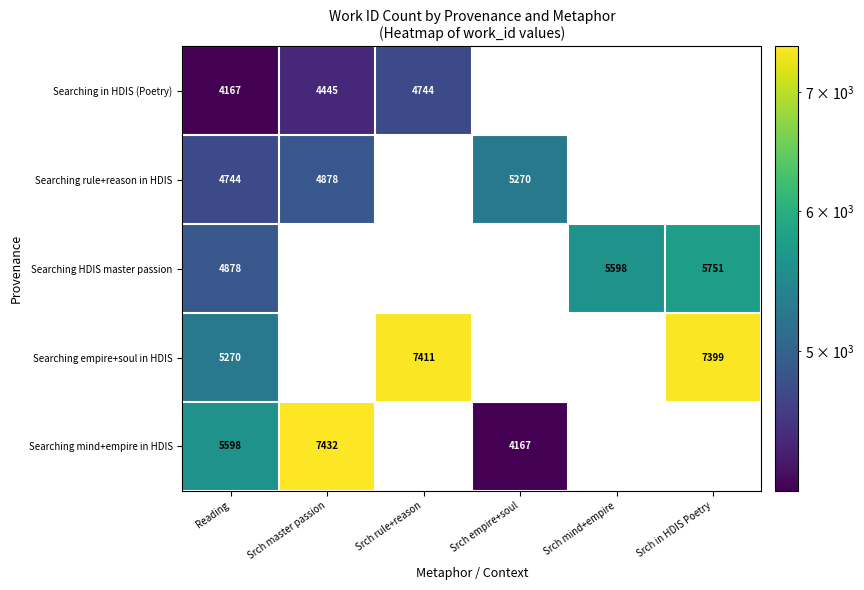

Which label corresponds to the largest value in the chart?

Srch master passion